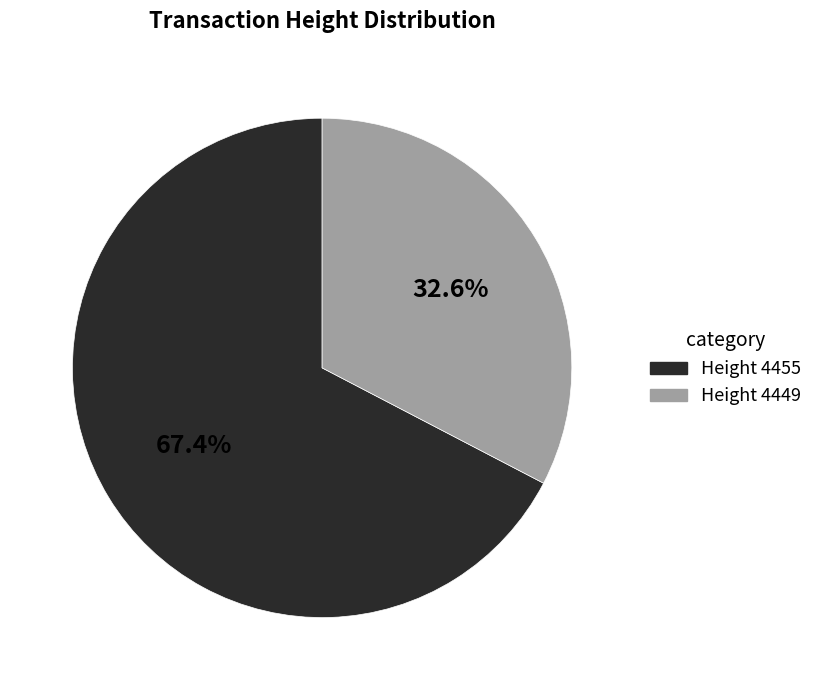

To the nearest percent, what is the average slice percentage?

50%